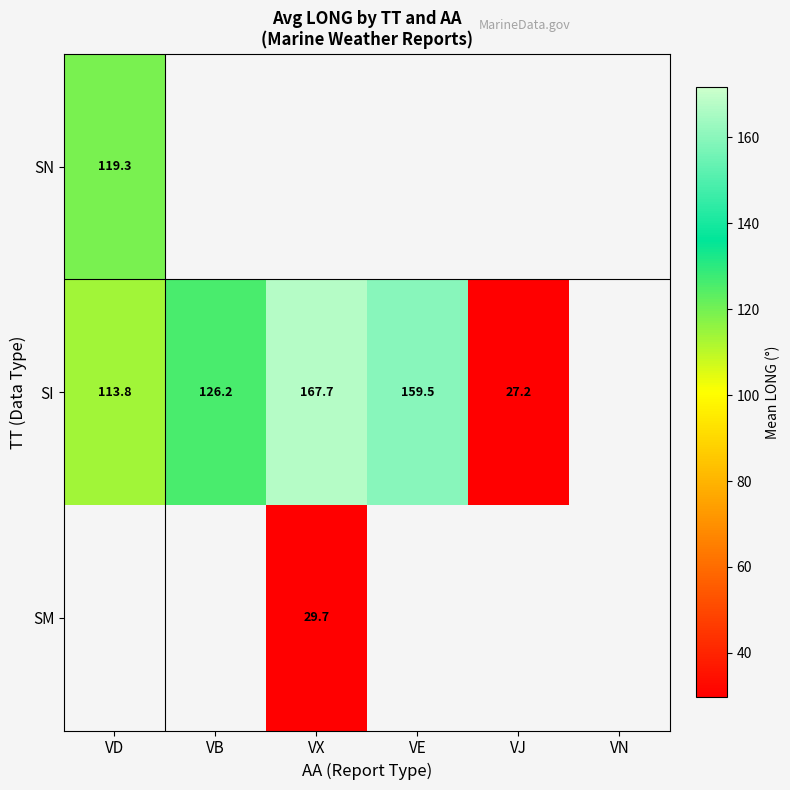

What is the maximum value for SI?

167.7